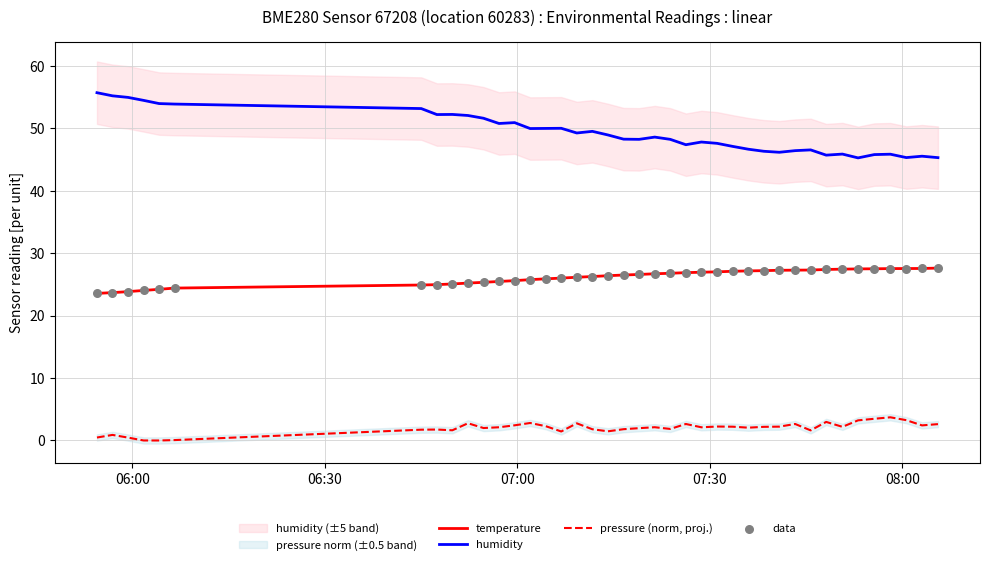

What are all the series names shown in the legend?

temperature, humidity, pressure (norm, proj.), data